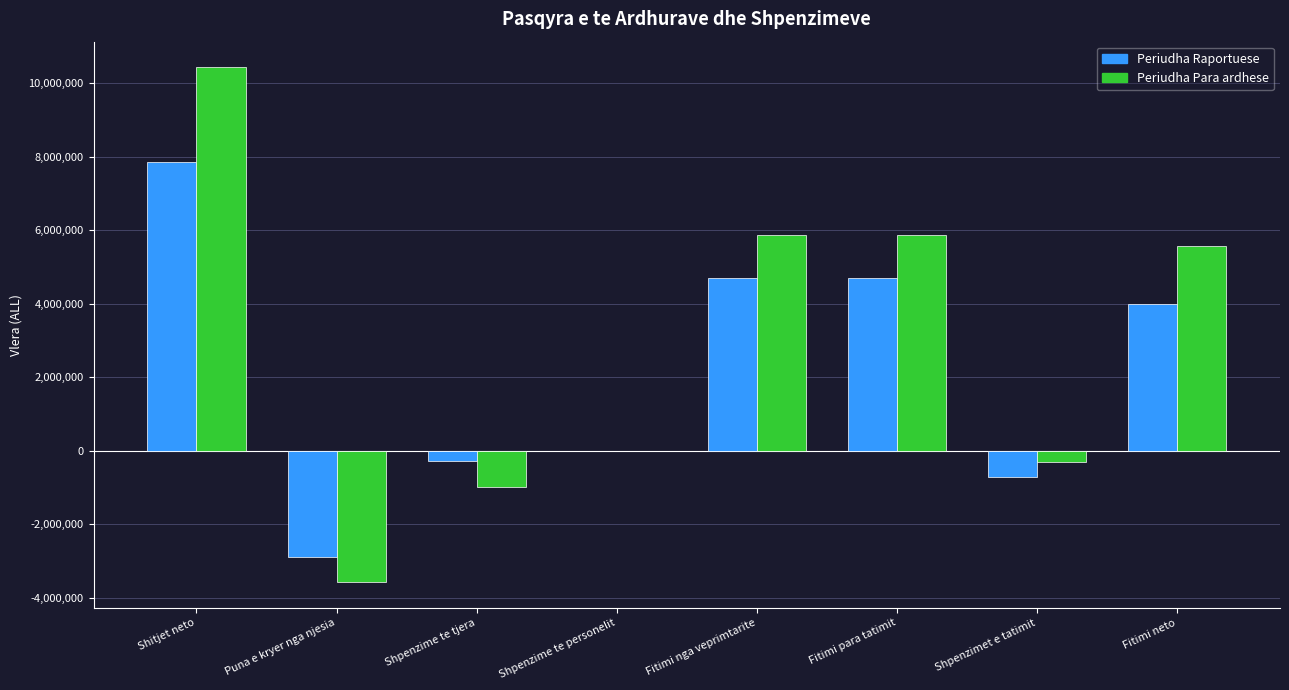

Between Shitjet neto and Shpenzimet e tatimit, which series saw the biggest shift?

Periudha Para ardhese